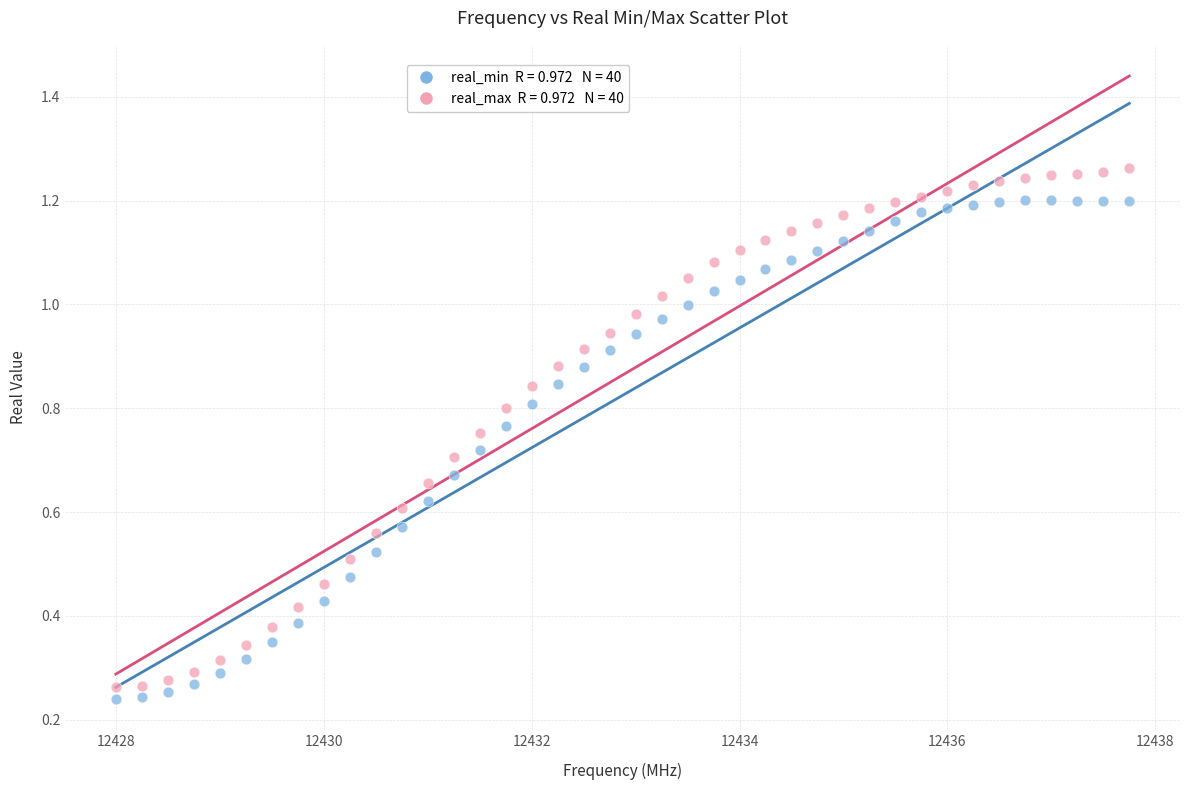

Across all data points, what is the range of X values (max minus min)?

9.8